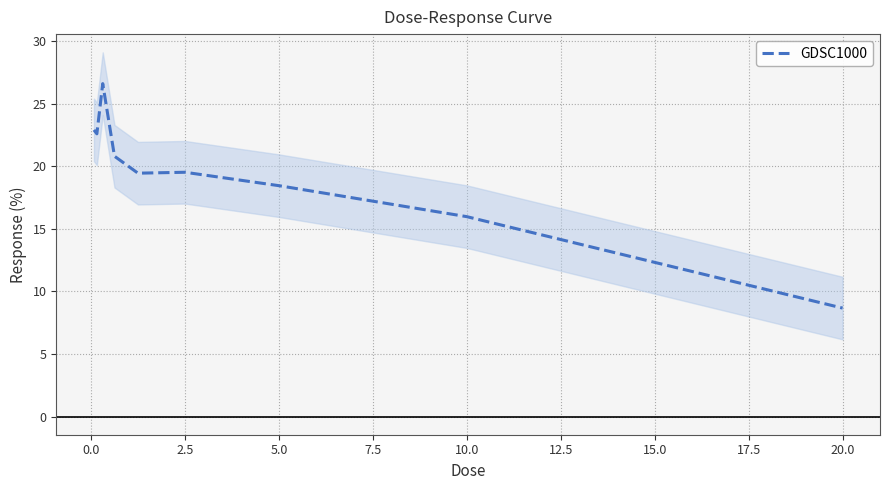

Is it true that GDSC1000 equals 8.0 at 10.0?

False